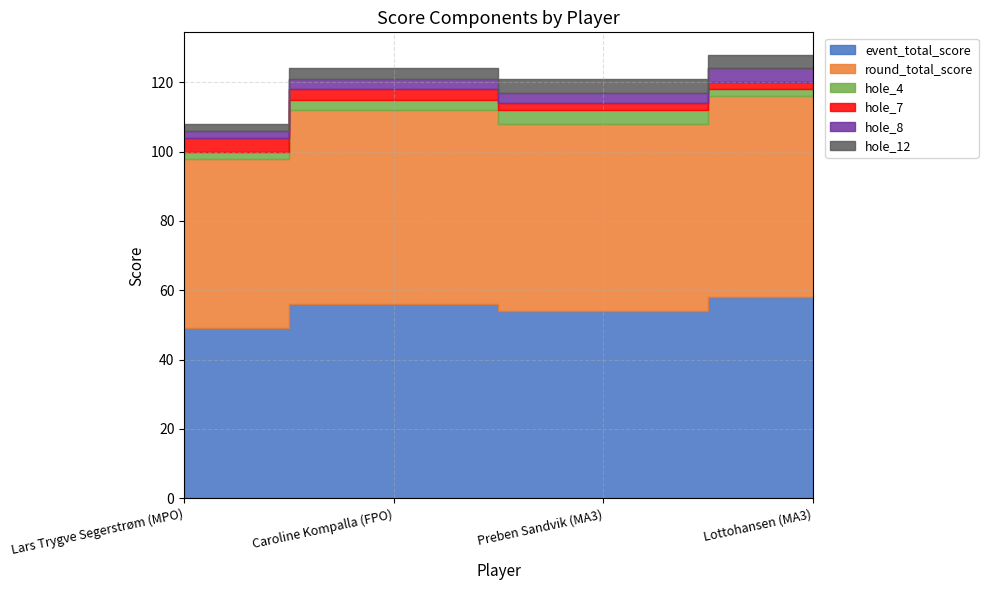

At which category is the sum across all series the highest?

Lottohansen (MA3)